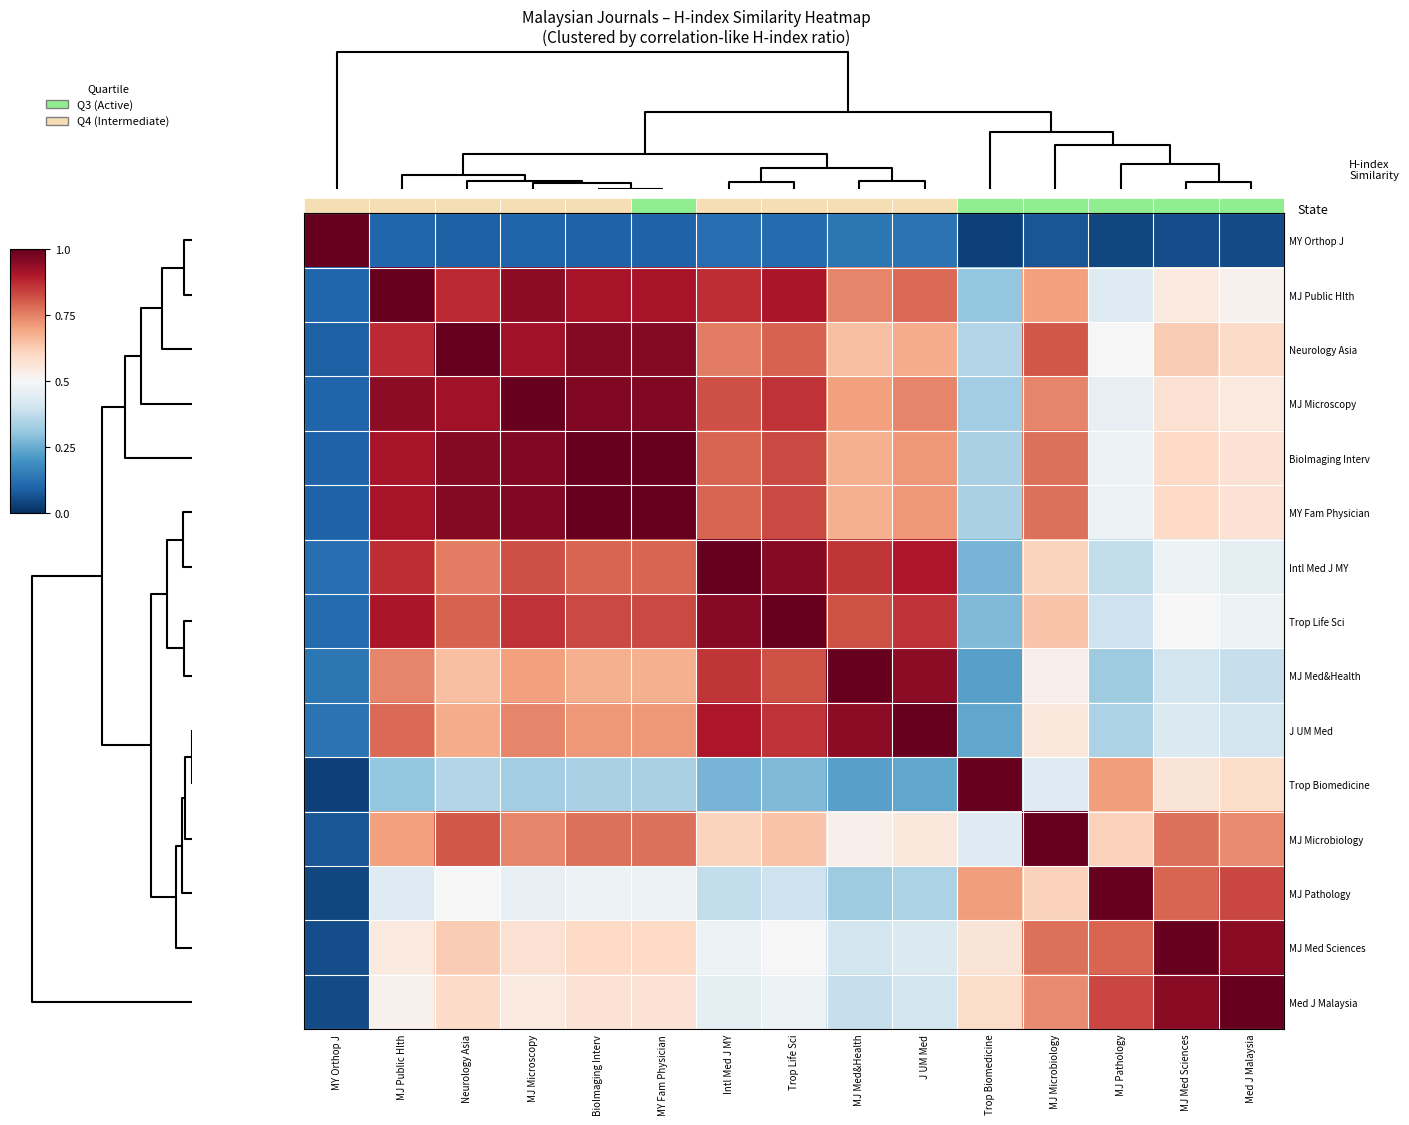

Which has a higher value, MJ Microbiology or Neurology Asia?

Neurology Asia